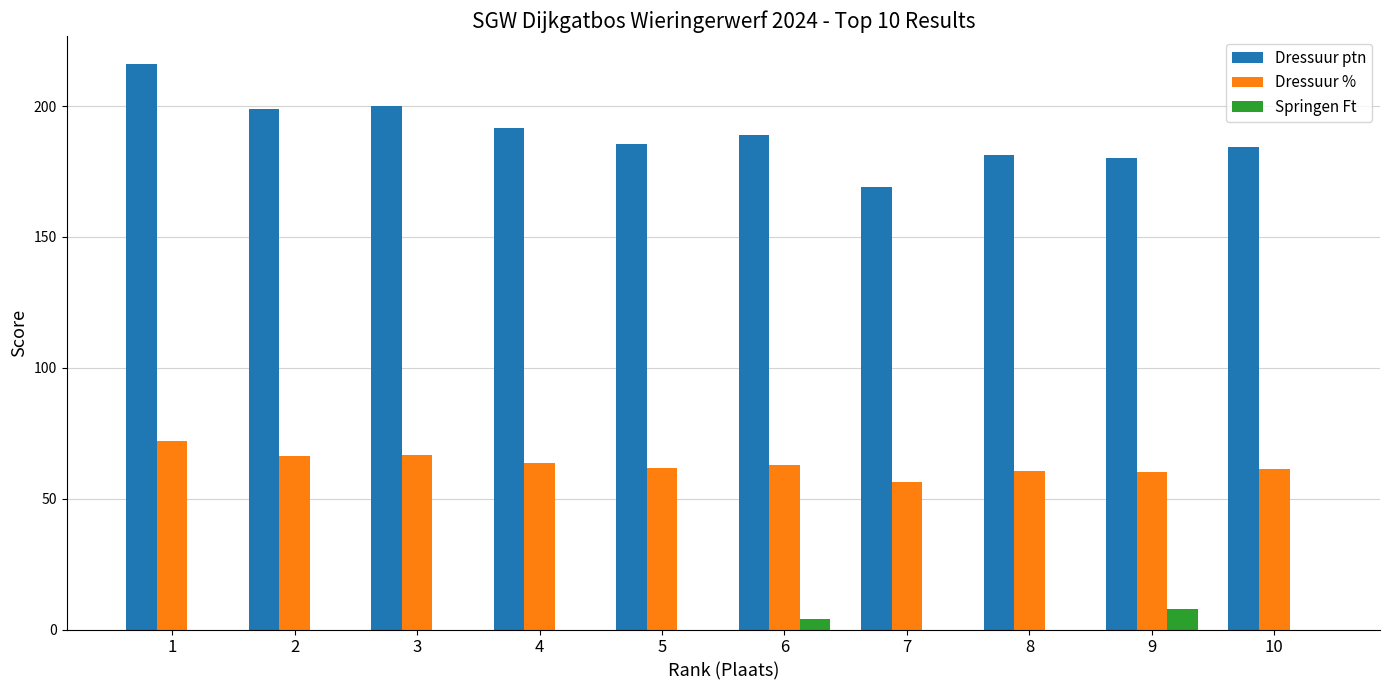

Which series changed the most between 1 and 4?

Dressuur ptn